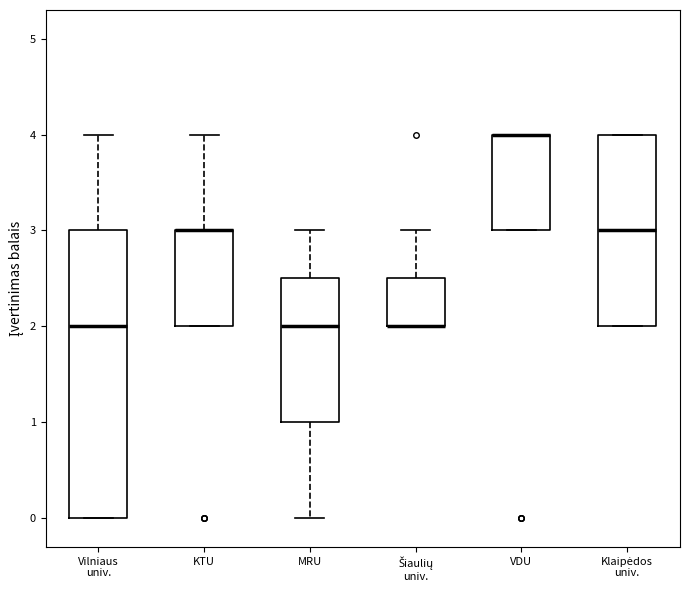

Where is the upper edge of the box for MRU on the y-axis? The values are not printed on the chart, so give them approximately, as read against the axis.

2.5